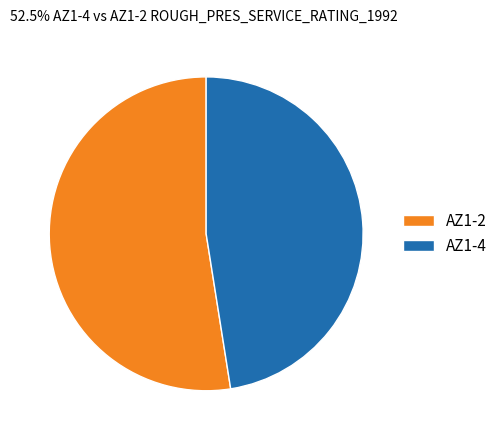

Count the number of slices in the pie.

2